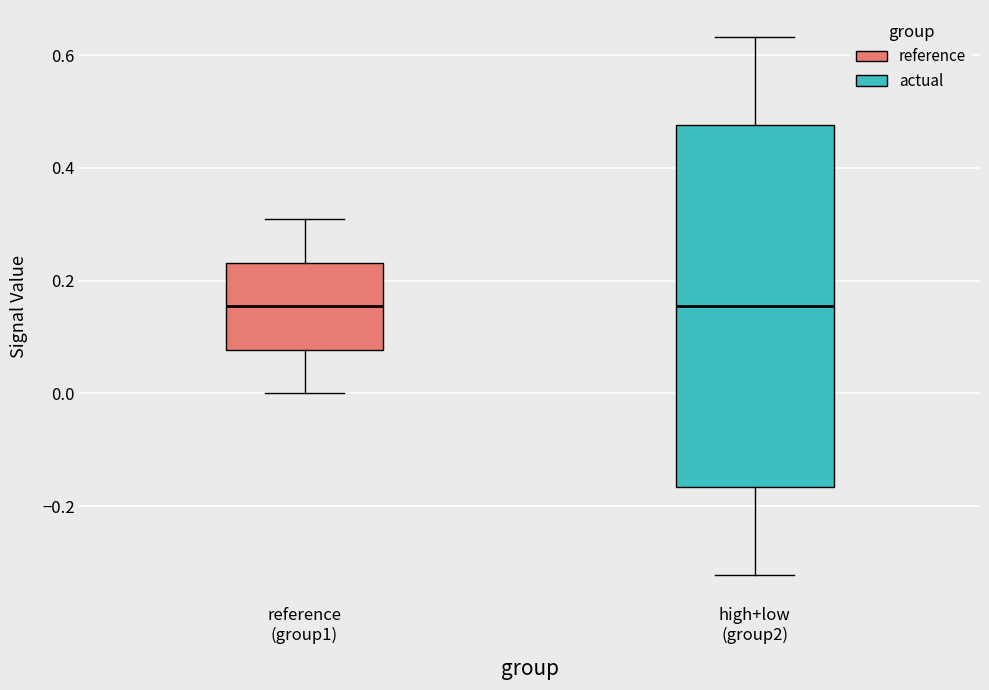

Reading left to right, read every box against the y-axis: the position of its median line, the range the box covers, and the ends of its whiskers. The values are not printed on the chart, so give them approximately, as read against the axis.

reference (group1): median 0.16, box 0.08 to 0.24, whiskers 0.00 to 0.30
high+low (group2): median 0.16, box -0.16 to 0.48, whiskers -0.32 to 0.64